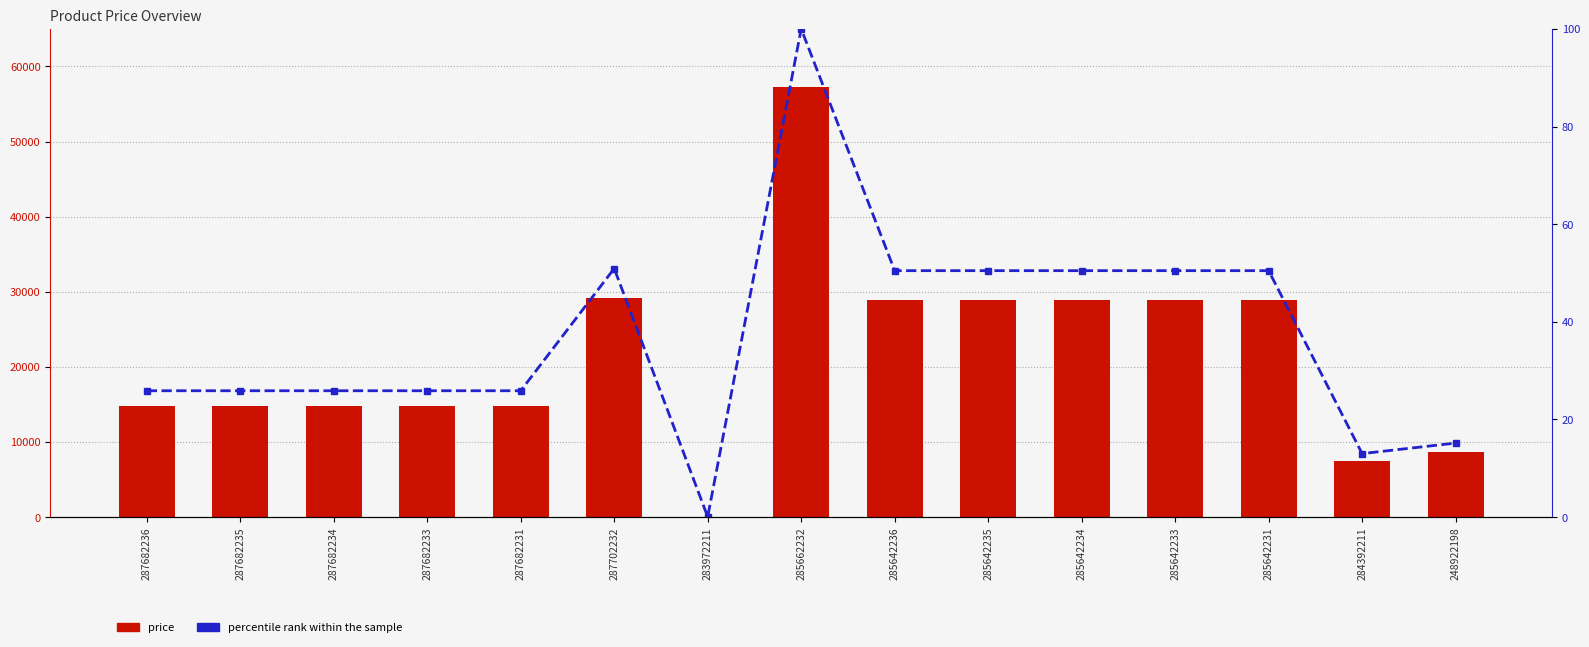

What is the difference between the price values at 283972211 and 287682235?

14785.6